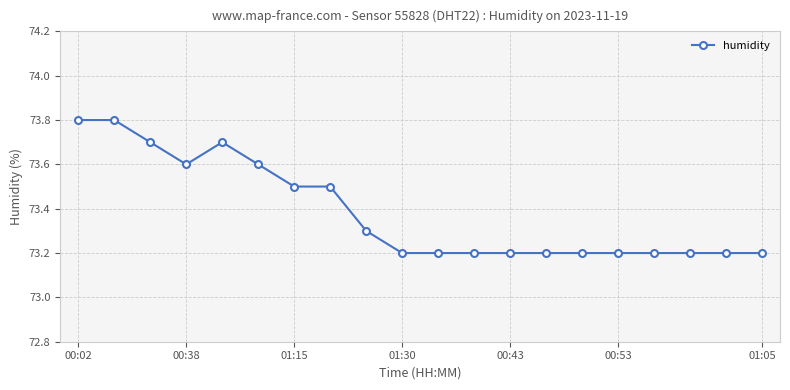

What is the value of the 3rd point from the left?

73.7